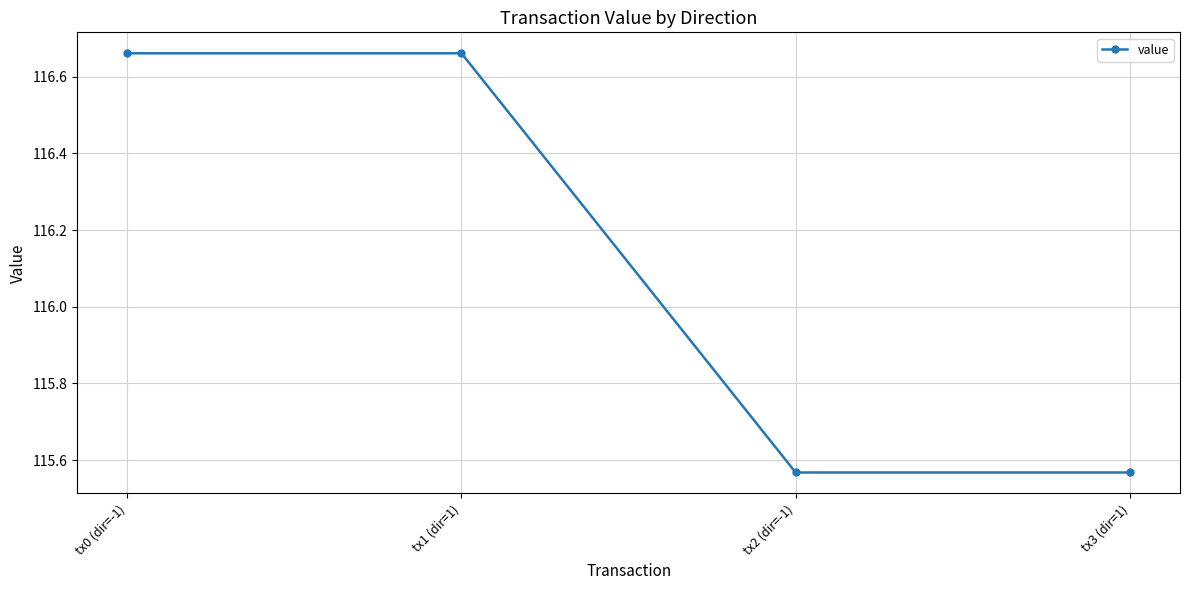

How many values are below 116?

2